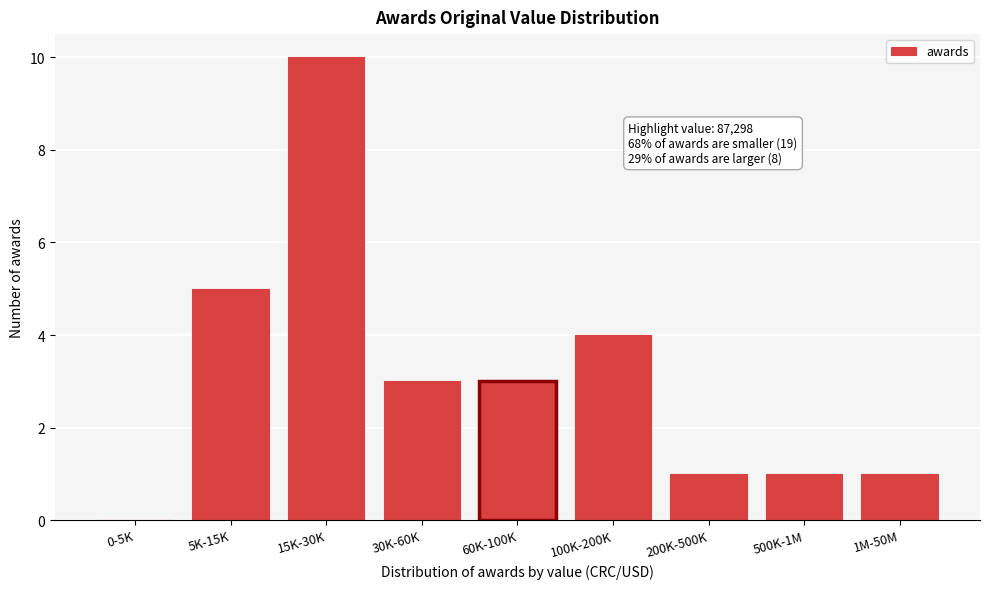

Reading left to right, list all the values displayed in this chart.

0-5K=0	5K-15K=5	15K-30K=10	30K-60K=3	60K-100K=3	100K-200K=4	200K-500K=1	500K-1M=1	1M-50M=1